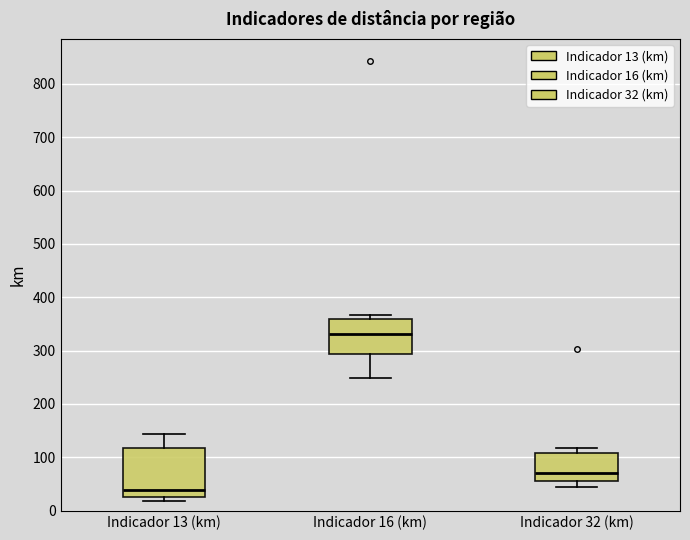

Where does the median line of the box for Indicador 13 (km) sit on the y-axis? The values are not printed on the chart, so give them approximately, as read against the axis.

40